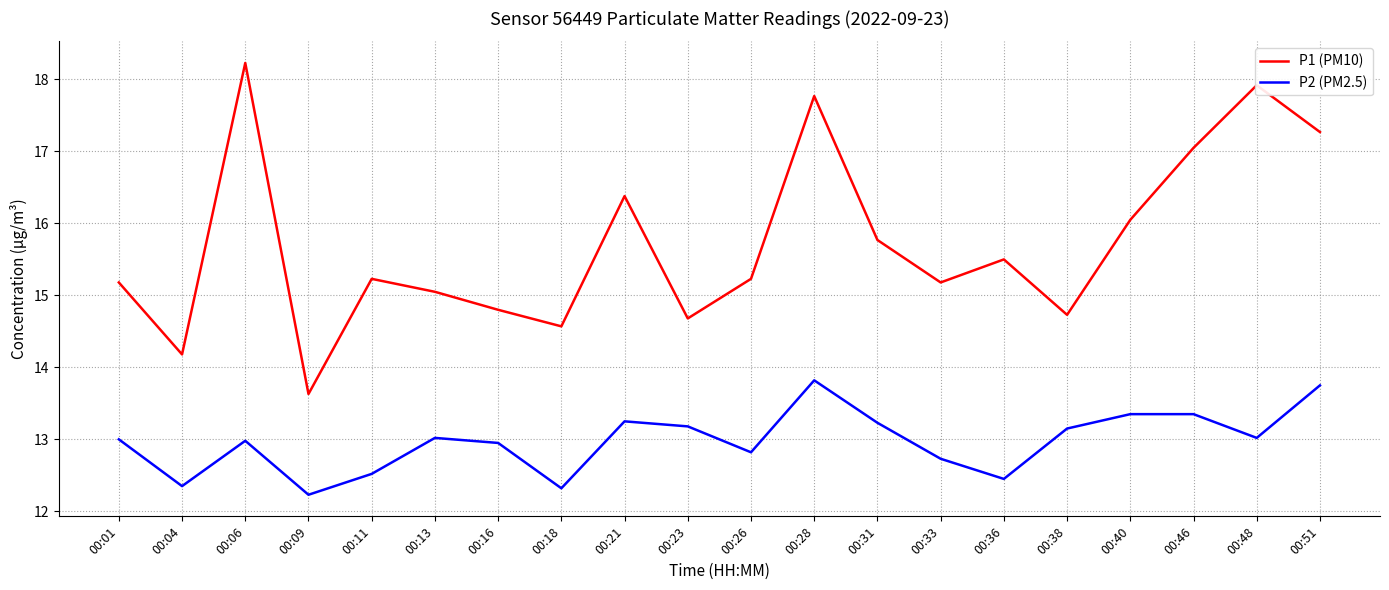

True or false: P2 (PM2.5) and P1 (PM10) intersect in this chart.

False